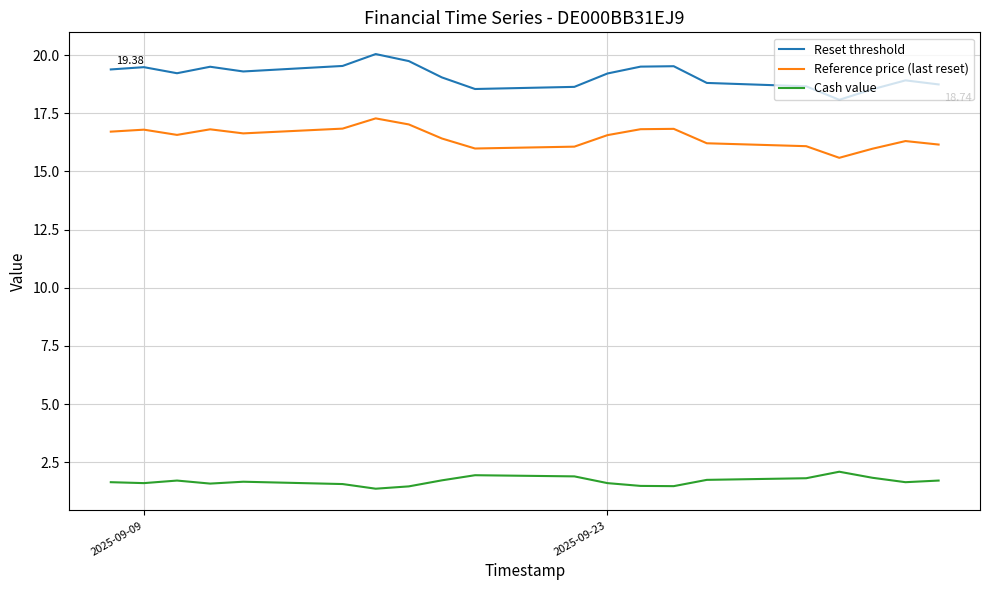

True or false: Reference price (last reset) and Reset threshold cross at least once.

False